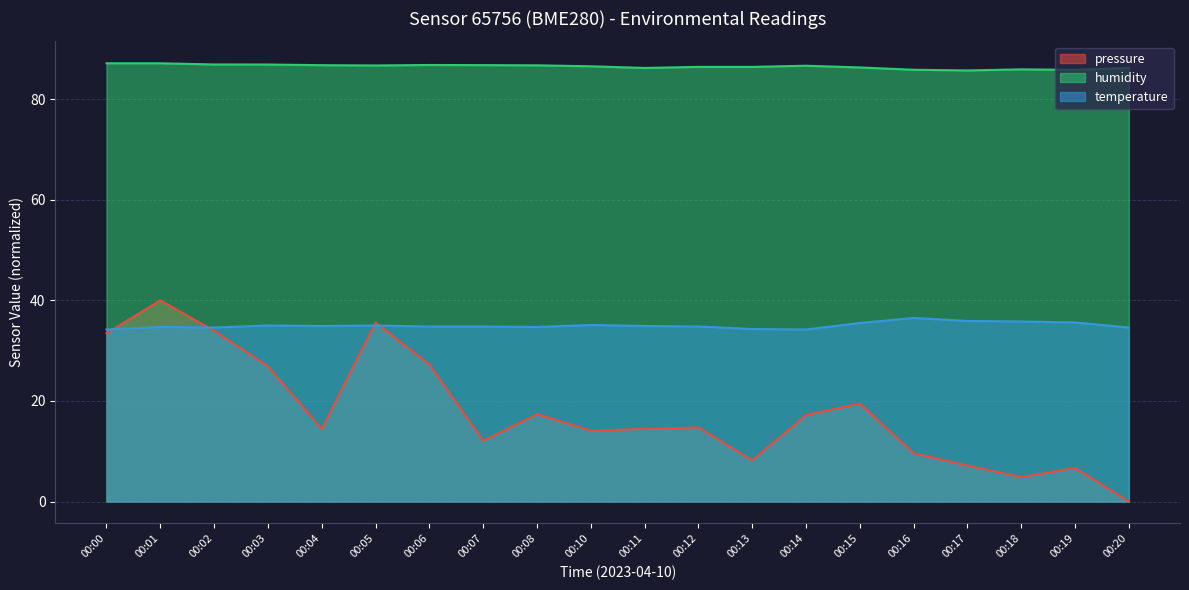

What is the value of the pressure point at the 10th from the left?

14.1